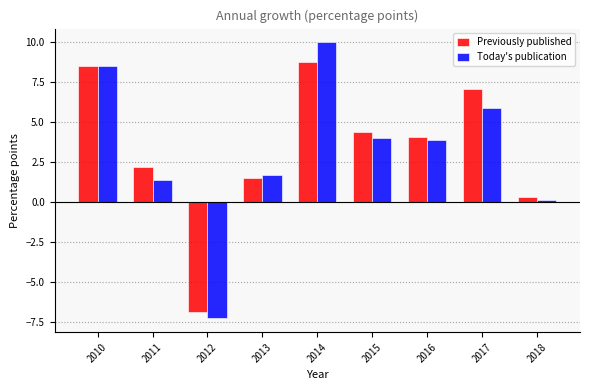

What is the highest value of the Today's publication series?

10.0